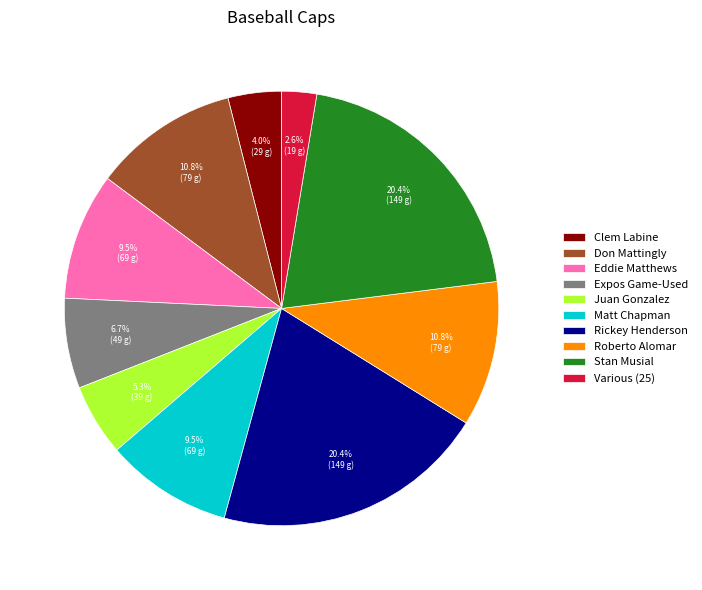

Does any single category account for the majority?

No